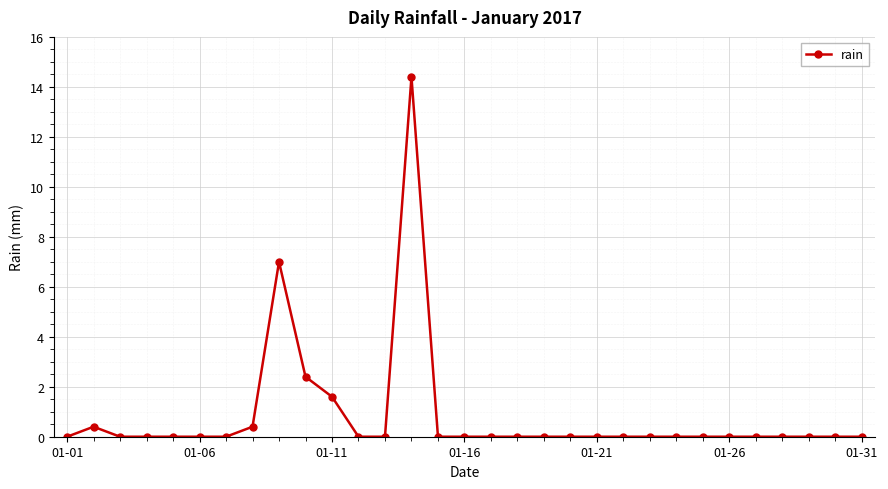

Is this an area chart (filled region under the line)?

No